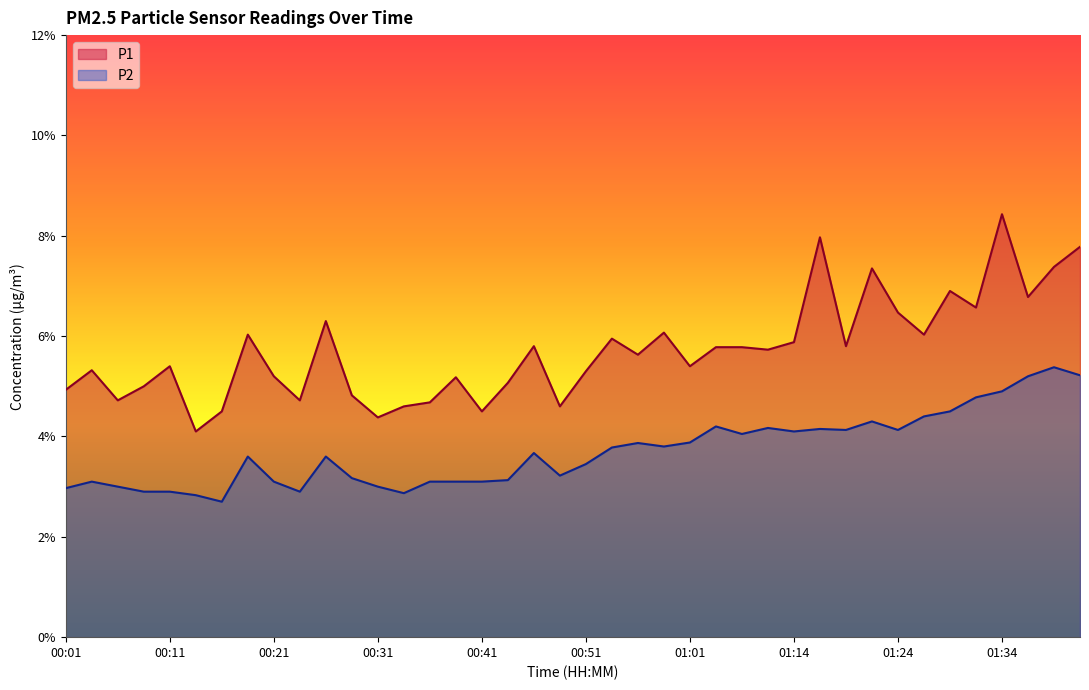

Reading right to left, what are all the values shown in this chart?

P1: 7.8	7.4	6.8	8.4	6.6	6.9	6.0	6.5	7.3	5.8	8.0	5.9	5.7	5.8	5.8	5.4	6.1	5.6	6.0	5.3	4.6	5.8	5.1	4.5	5.2	4.7	4.6	4.4	4.8	6.3	4.7	5.2	6.0	4.5	4.1	5.4	5.0	4.7	5.3	4.9
P2: 5.2	5.4	5.2	4.9	4.8	4.5	4.4	4.1	4.3	4.1	4.2	4.1	4.2	4.0	4.2	3.9	3.8	3.9	3.8	3.5	3.2	3.7	3.1	3.1	3.1	3.1	2.9	3.0	3.2	3.6	2.9	3.1	3.6	2.7	2.8	2.9	2.9	3.0	3.1	3.0